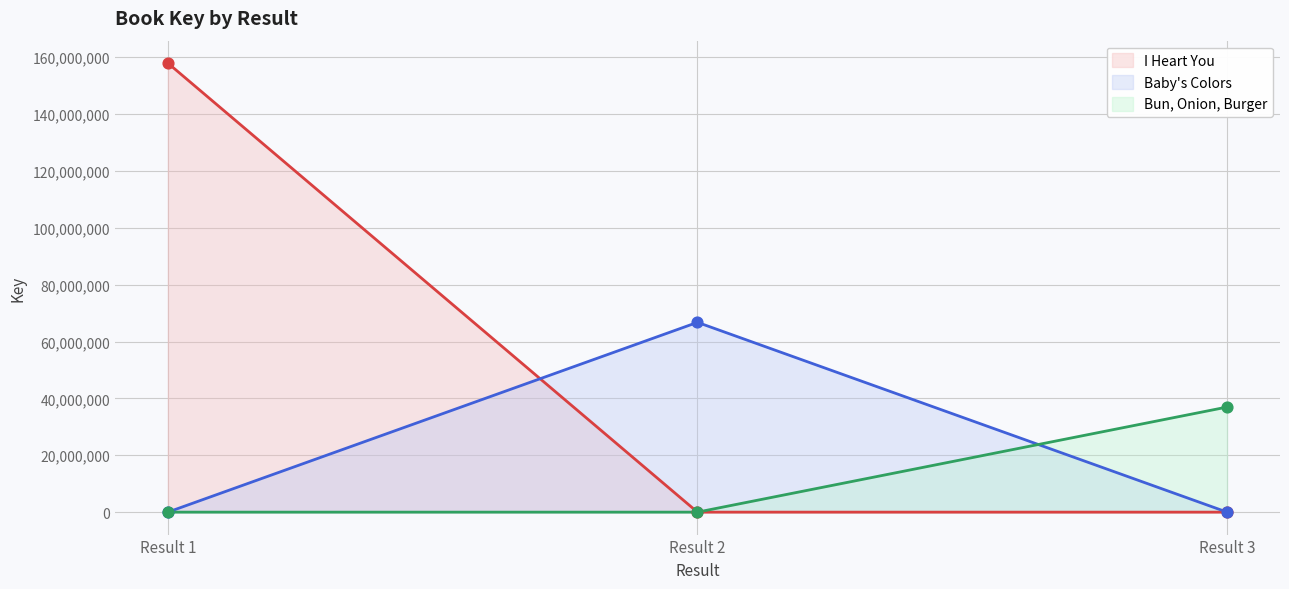

What is the total value across all series at Result 2?

66745238